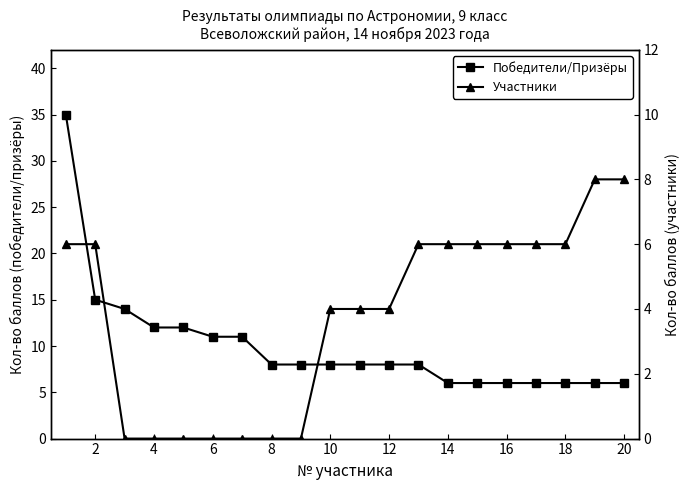

Which series has the largest total across all categories?

Победители/Призёры